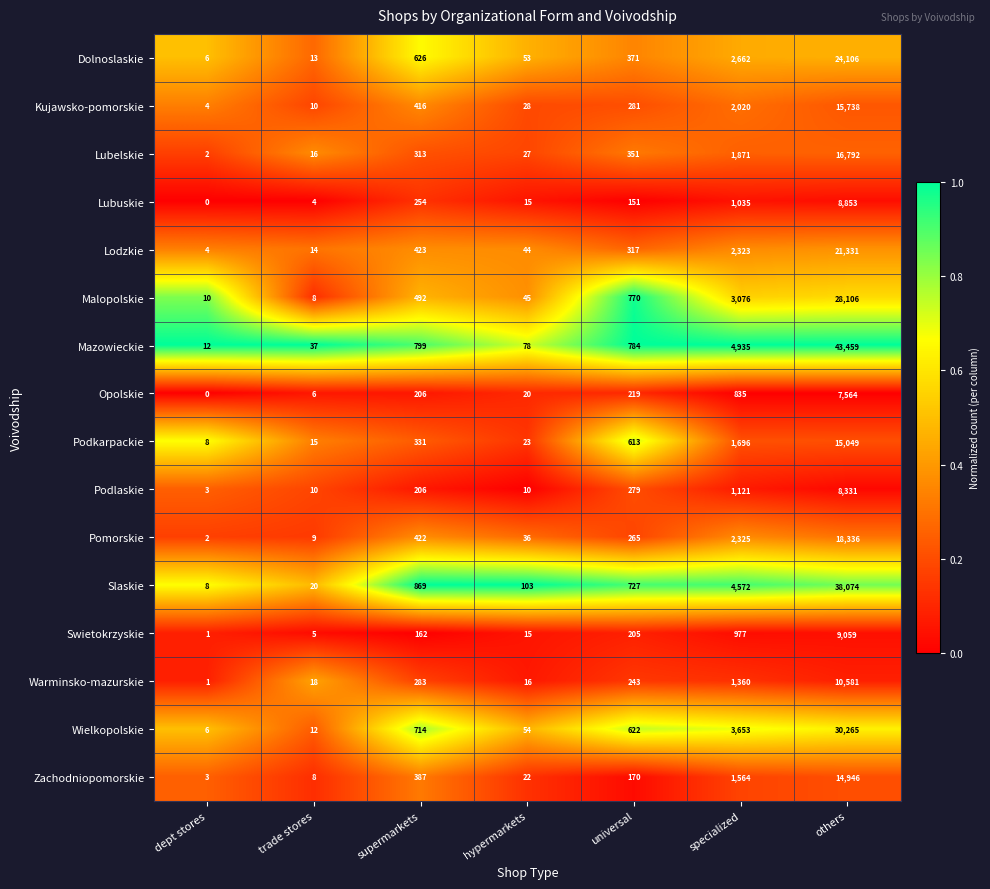

Which series has the largest total across all categories?

Mazowieckie